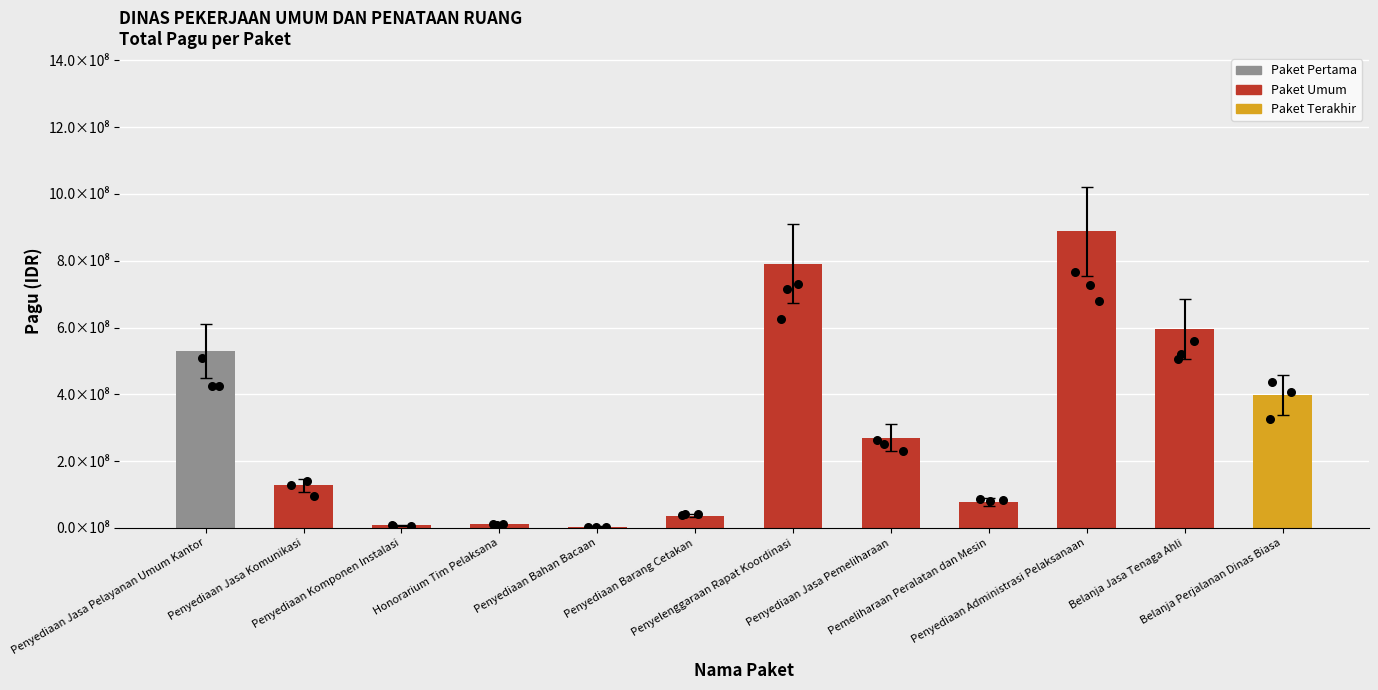

What is the change in value from Penyediaan Barang Cetakan to Pemeliharaan Peralatan dan Mesin?

+41825000